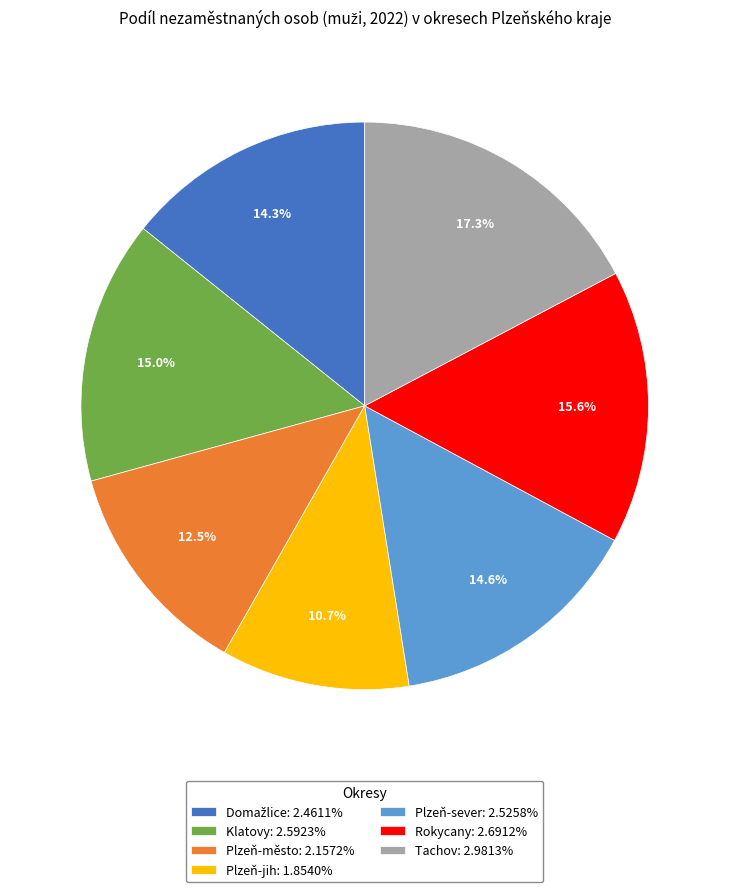

What is the largest slice in the pie chart?

Tachov